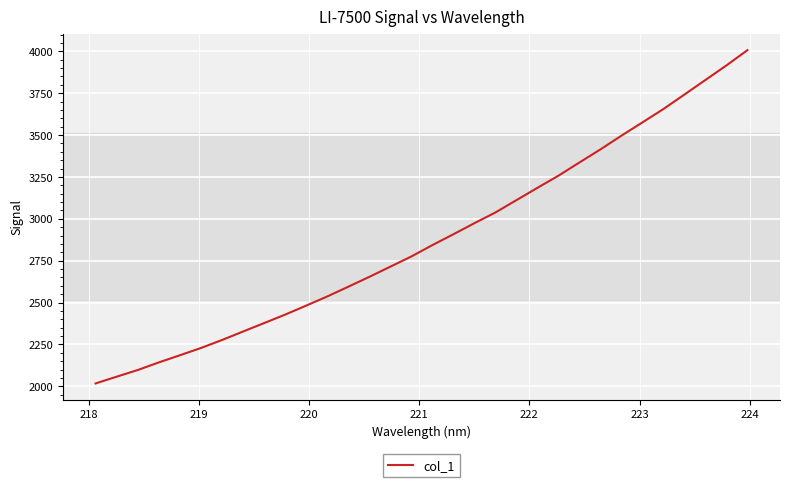

Reading left to right, transcribe all the data shown in this chart.

2017.1	2057.3	2097.0	2142.5	2185.1	2228.4	2276.1	2326.6	2377.0	2427.6	2481.3	2535.9	2593.9	2652.9	2713.7	2774.6	2842.5	2907.2	2973.4	3037.3	3111.0	3184.5	3257.1	3335.9	3414.1	3496.0	3575.5	3655.3	3741.8	3828.7	3915.6	4006.7